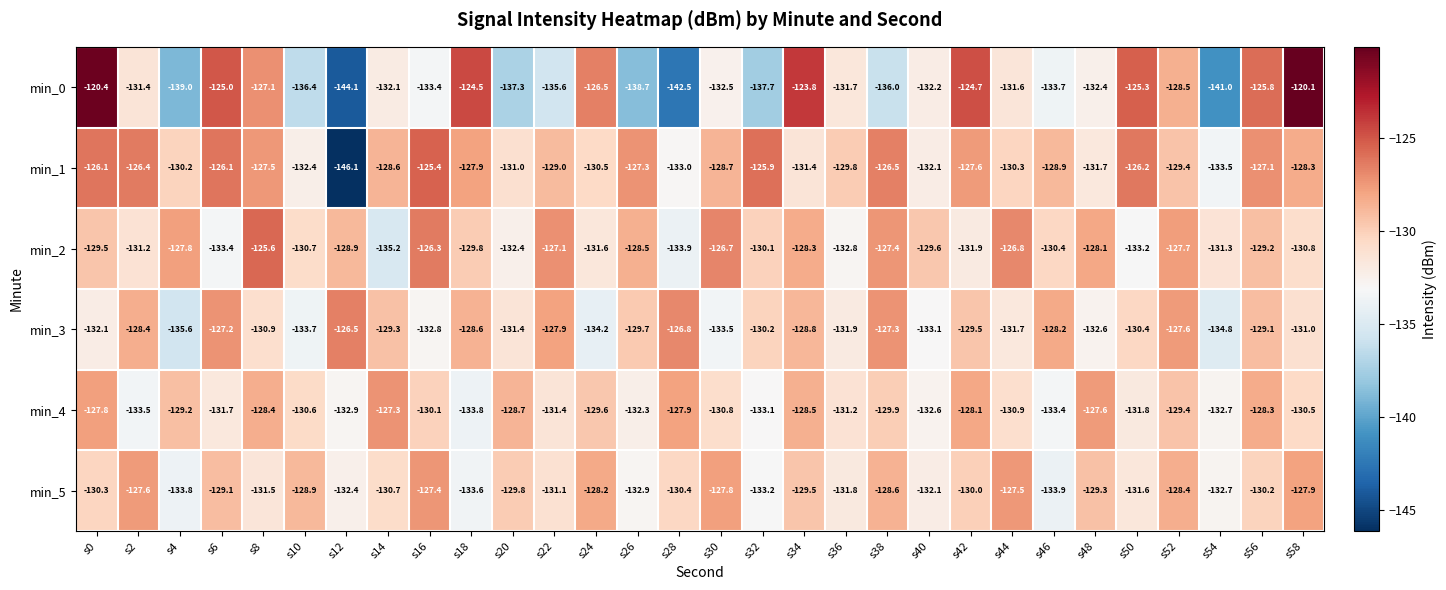

List the series in order of their peak value, highest first.

min_0, min_1, min_2, min_3, min_4, min_5